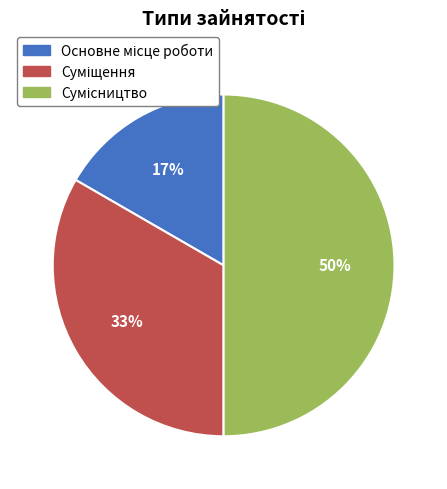

To the nearest percent, what is the difference between the largest and smallest slice percentages?

33%